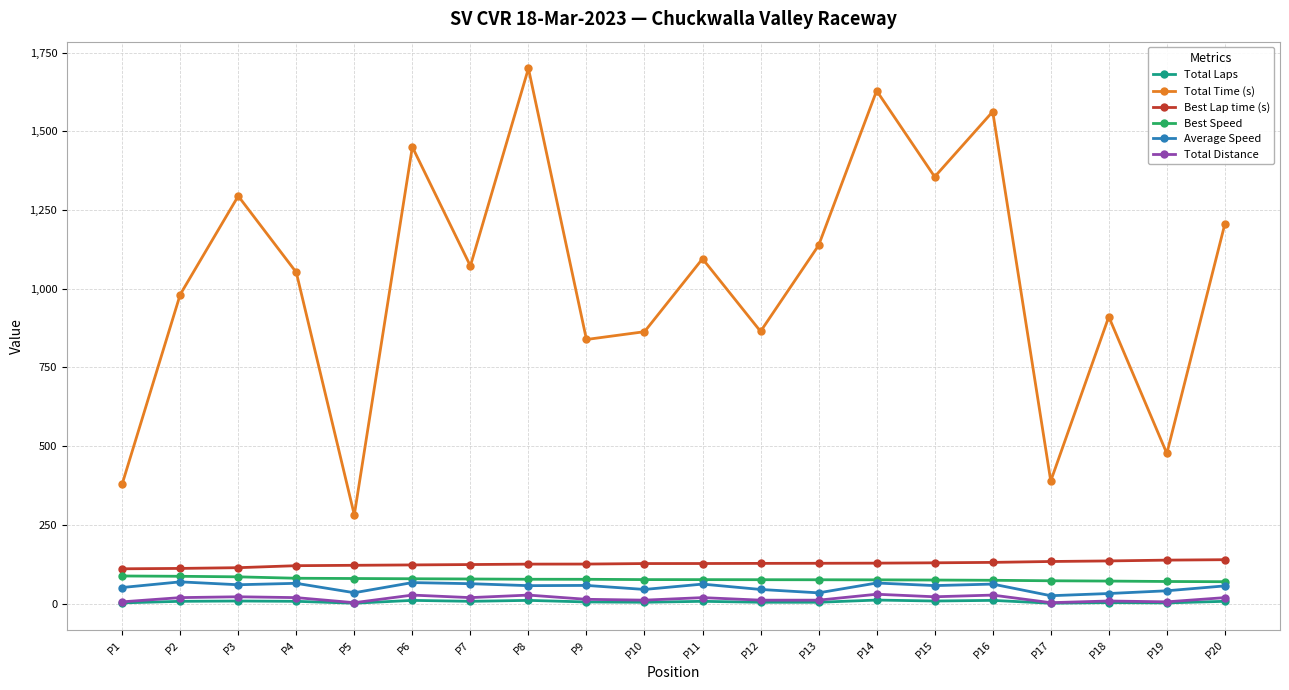

True or false: Best Speed and Best Lap time (s) cross at least once.

False